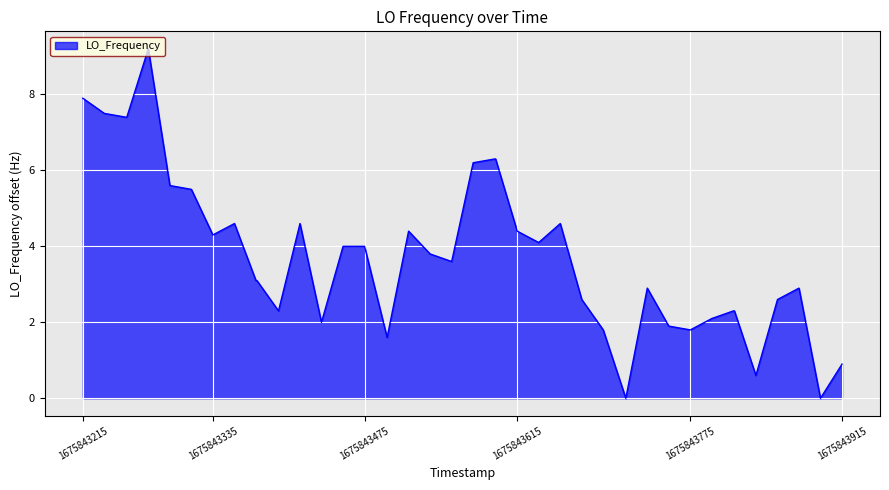

How many series are shown in this chart?

1